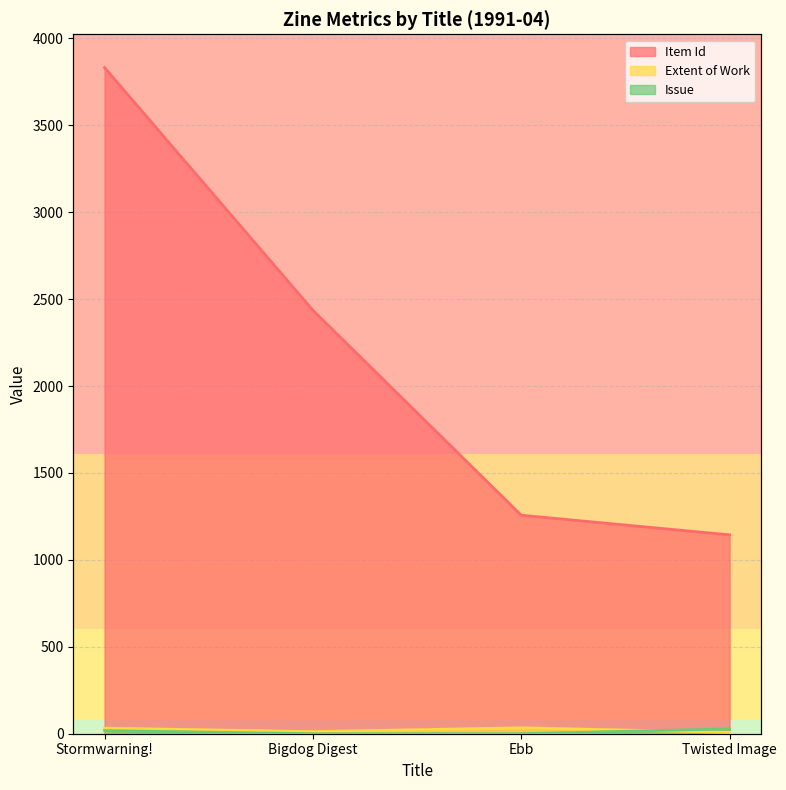

True or false: Issue and Item Id cross at least once.

False